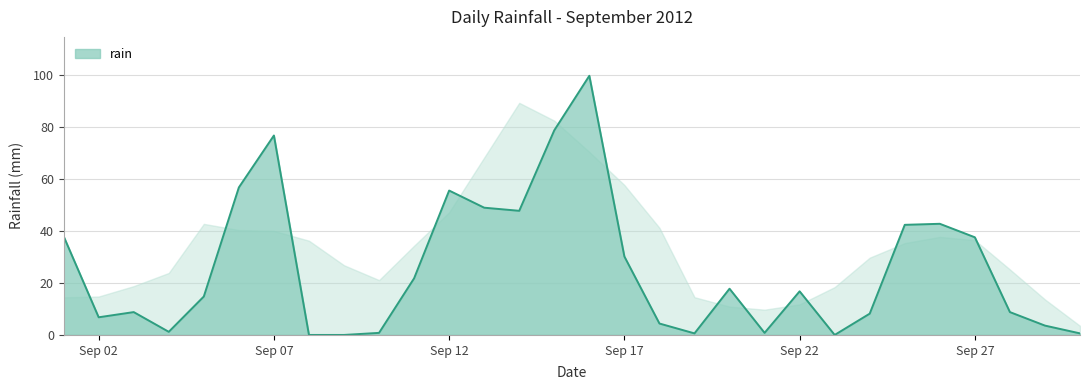

What is the greatest value displayed?

99.8